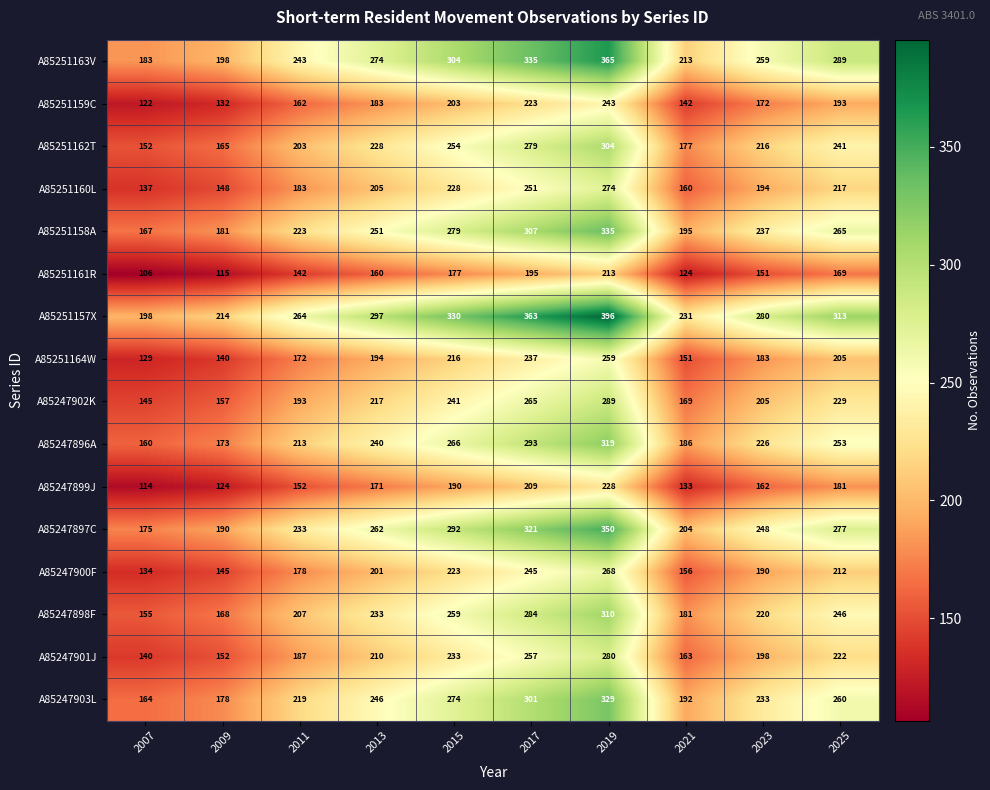

Which series has the widest spread of values?

A85251157X